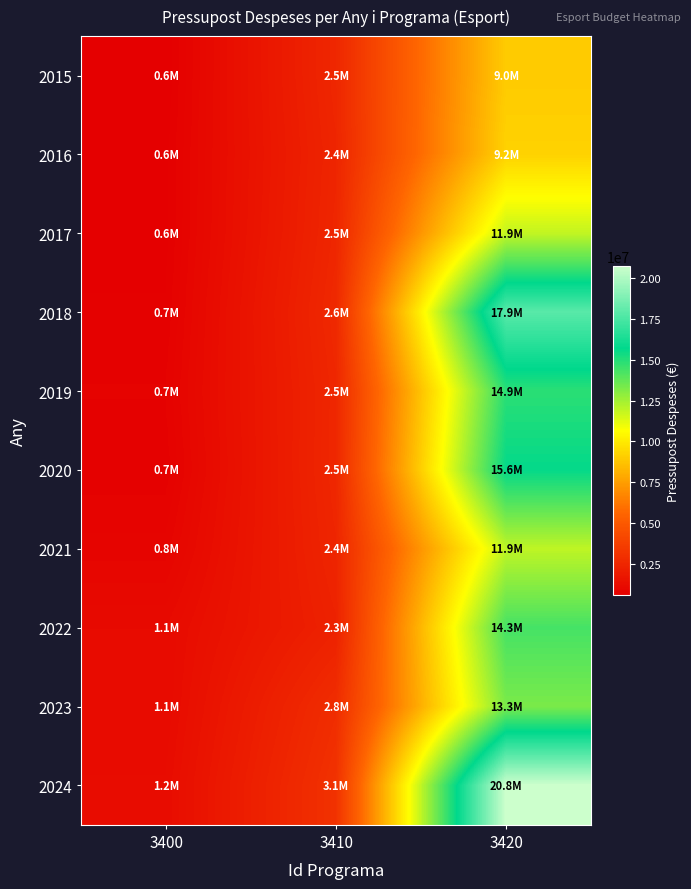

Which series has the widest spread of values?

2024